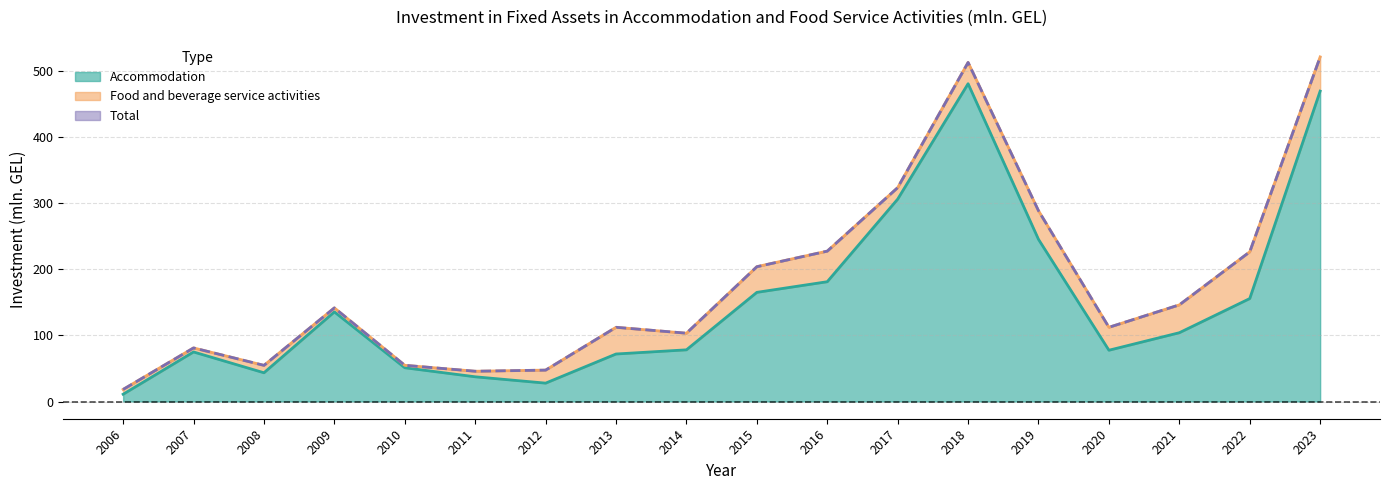

Where is Accommodation nearest to the value 246?

2019